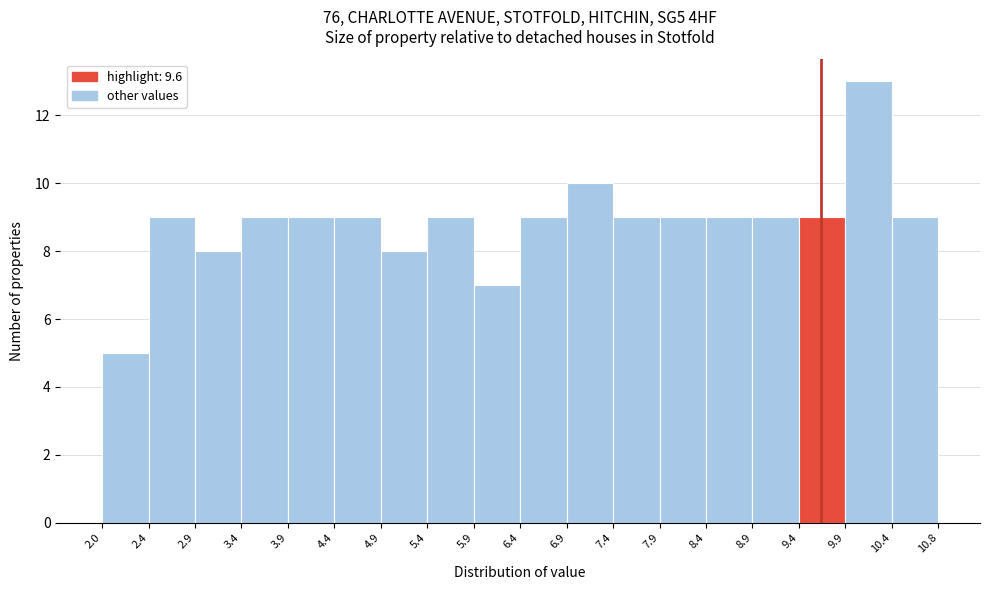

What is the height of the bar covering 2.4 to 2.9 on the x-axis? The values are not printed on the chart, so give them approximately, as read against the axis.

9